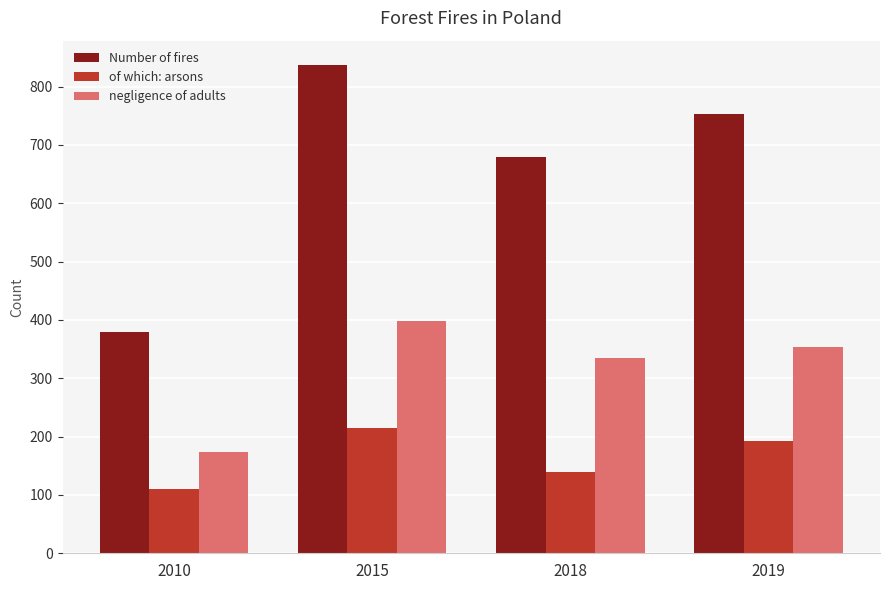

Is the value of of which: arsons at 2018 greater than the value of Number of fires at 2018?

No